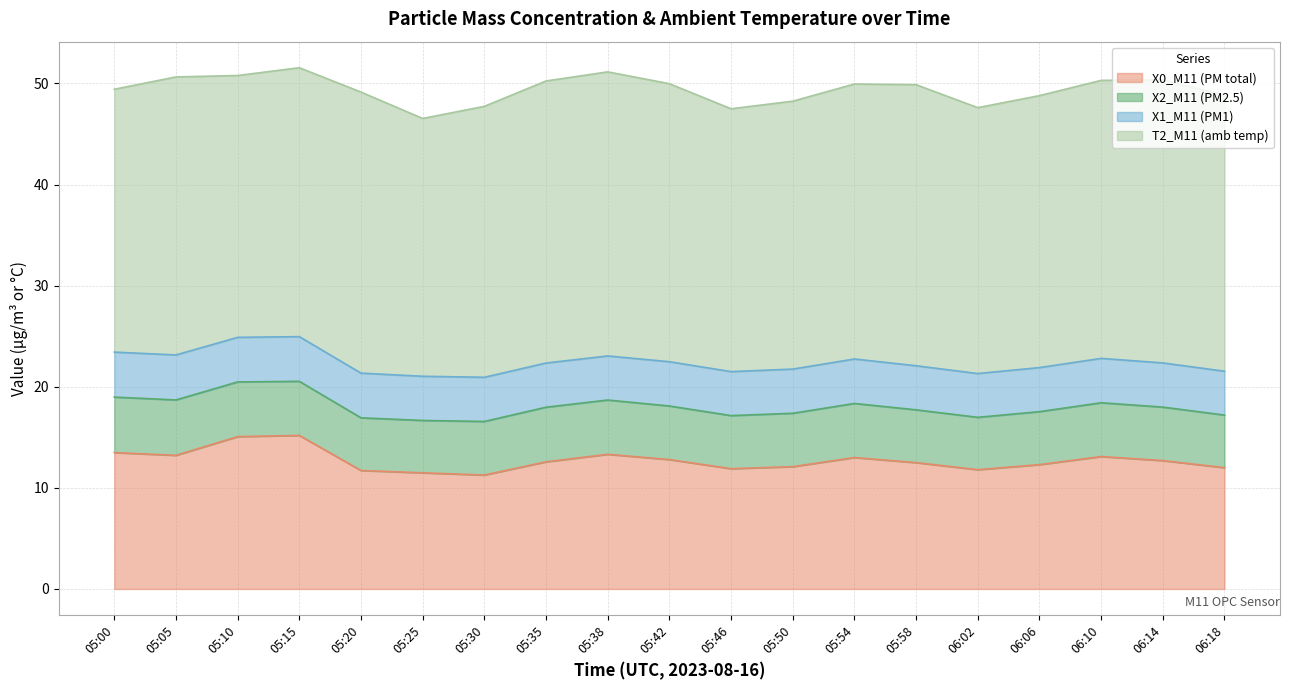

At which category is the sum across all series the highest?

05:15